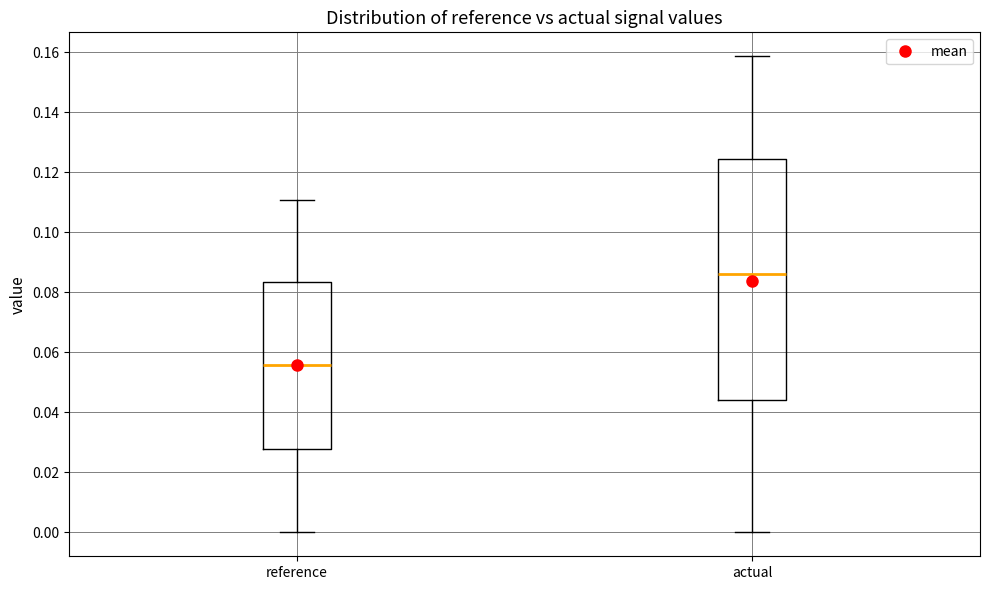

Reading left to right, transcribe this box plot: for each box, give where its median line is, the range the box spans, and where its two whiskers end, as read against the y-axis. The values are not printed on the chart, so give them approximately, as read against the axis.

reference: median 0.056, box 0.028 to 0.084, whiskers 0.000 to 0.110
actual: median 0.086, box 0.044 to 0.124, whiskers 0.000 to 0.158